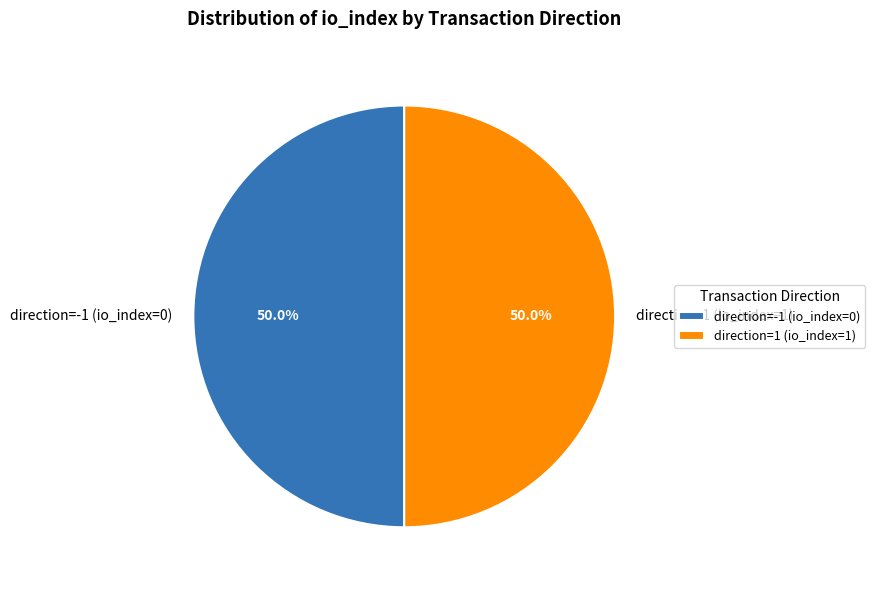

Combined, what portion of the pie is direction=-1 (io_index=0) and direction=1 (io_index=1)?

100.0%